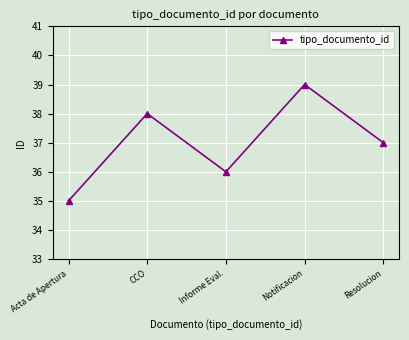

Rank the categories by value from highest to lowest.

Notificacion, CCO, Resolucion, Informe Eval., Acta de Apertura